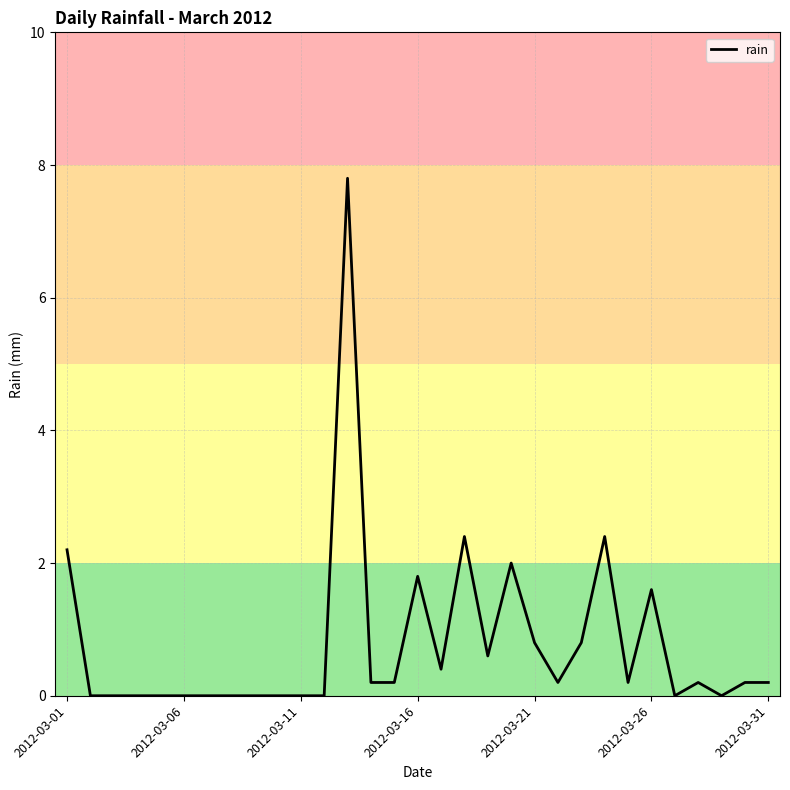

What is the greatest value displayed?

7.8